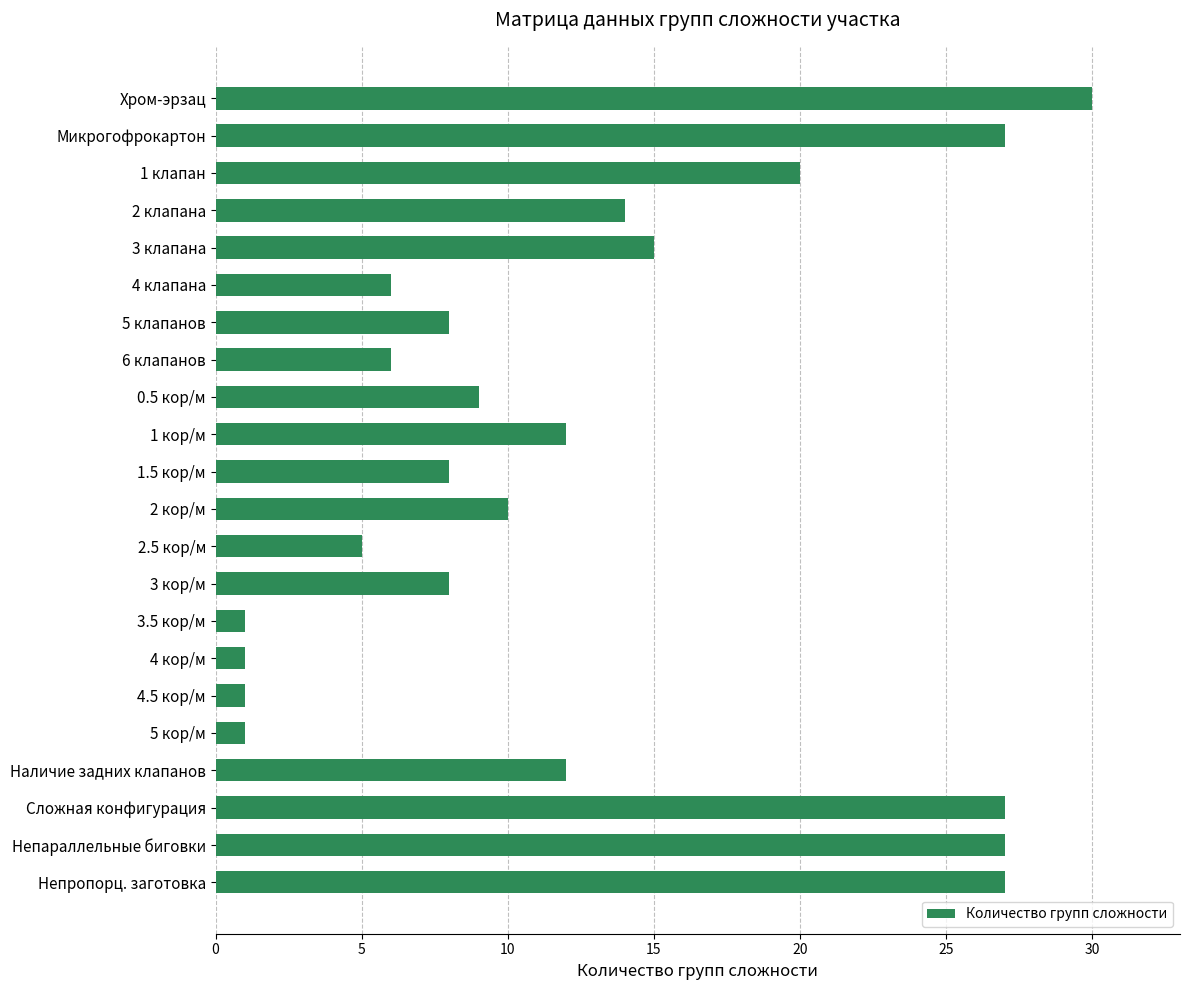

What is the label of the 6th bar from the top?

4 клапана